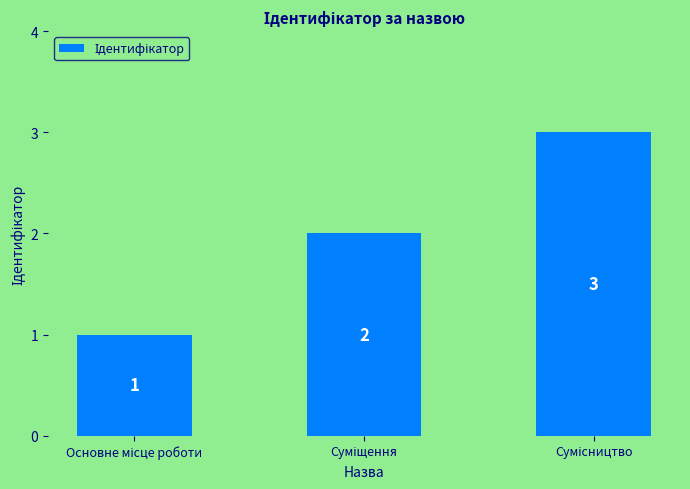

How many values are between 1 and 3?

3